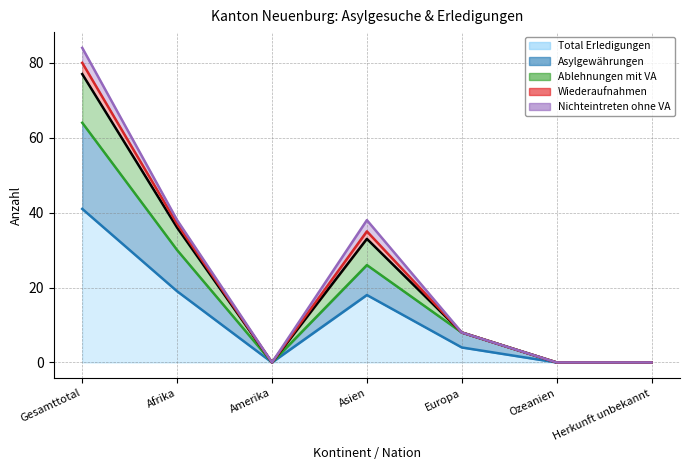

At which label does Total Erledigungen reach its peak?

Gesamttotal